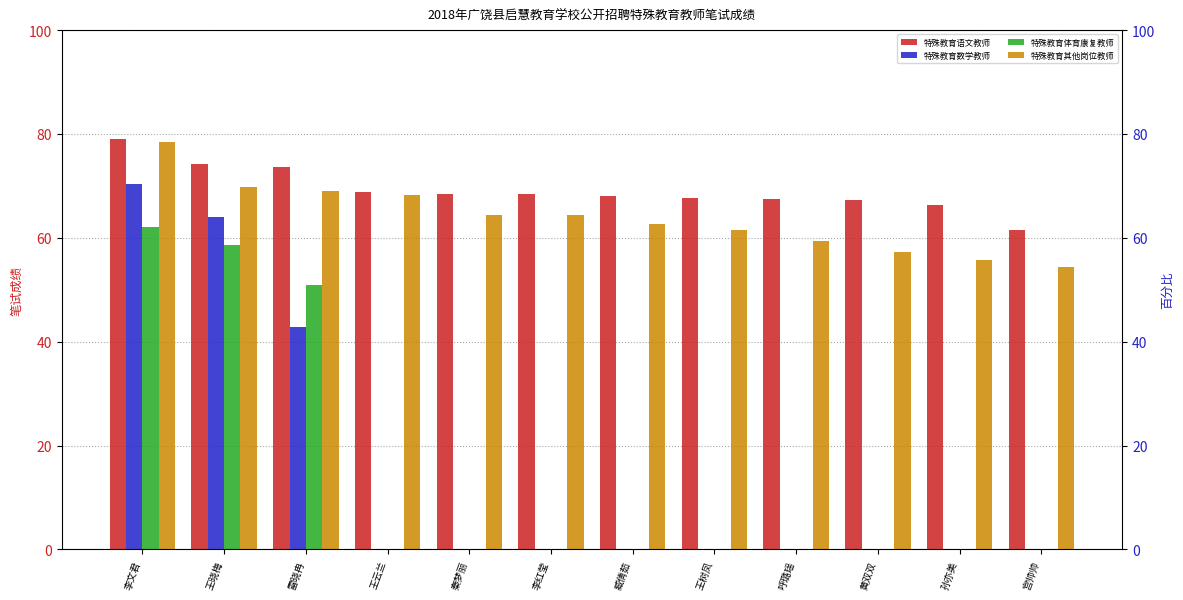

Reading left to right, extract all data points from this chart.

特殊教育语文教师: 李文君=79.0	王晓梅=74.2	雷晓冉=73.6	王云兰=68.8	秦梦丽=68.4	李红莹=68.4	臧倩茹=68.0	王树凤=67.6	呼璐瑶=67.4	黄双双=67.2	孙亦美=66.4	宫帅帅=61.6
特殊教育数学教师: 李文君=70.4	王晓梅=64.0	雷晓冉=42.8	王云兰=0.0	秦梦丽=0.0	李红莹=0.0	臧倩茹=0.0	王树凤=0.0	呼璐瑶=0.0	黄双双=0.0	孙亦美=0.0	宫帅帅=0.0
特殊教育体育康复教师: 李文君=62.0	王晓梅=58.6	雷晓冉=51.0	王云兰=0.0	秦梦丽=0.0	李红莹=0.0	臧倩茹=0.0	王树凤=0.0	呼璐瑶=0.0	黄双双=0.0	孙亦美=0.0	宫帅帅=0.0
特殊教育其他岗位教师: 李文君=78.4	王晓梅=69.8	雷晓冉=69.0	王云兰=68.2	秦梦丽=64.4	李红莹=64.4	臧倩茹=62.6	王树凤=61.6	呼璐瑶=59.4	黄双双=57.2	孙亦美=55.8	宫帅帅=54.4